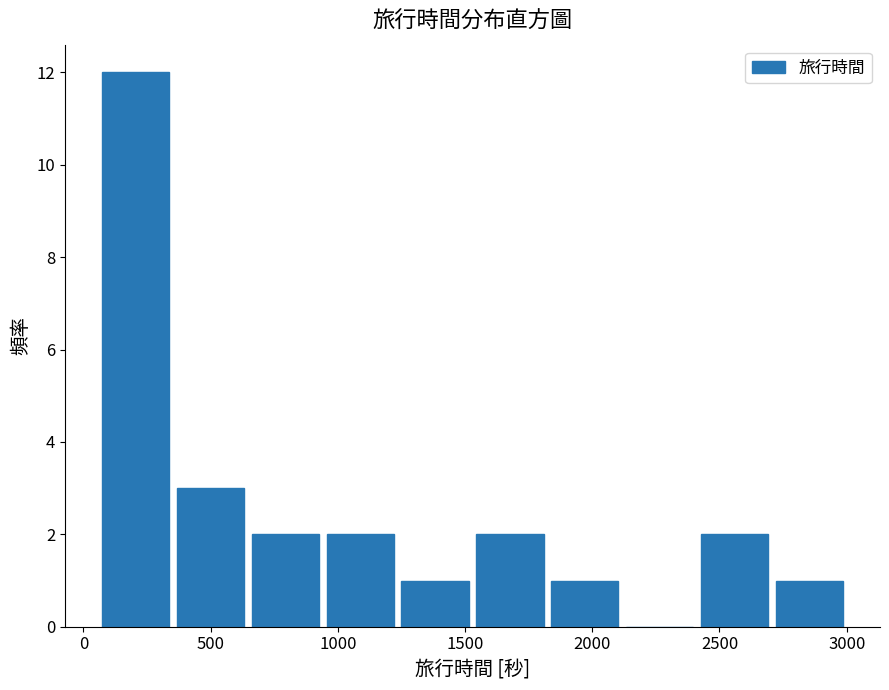

Which range on the x-axis has the tallest bar?

50 to 350